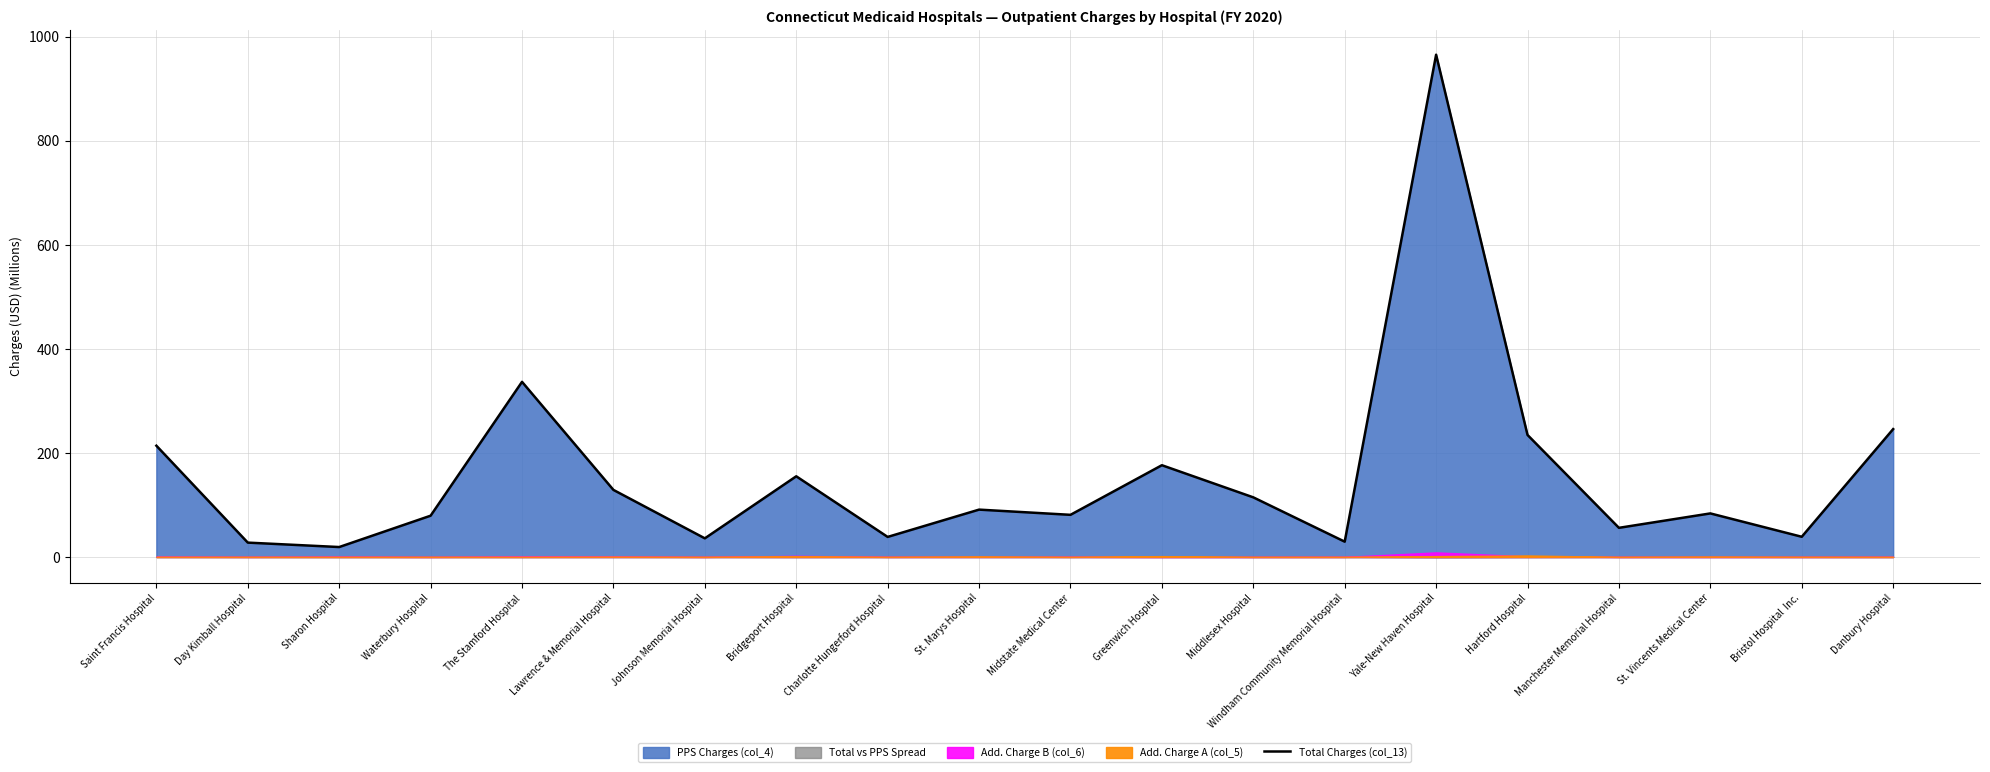

What is the maximum value shown in the chart?

965.1